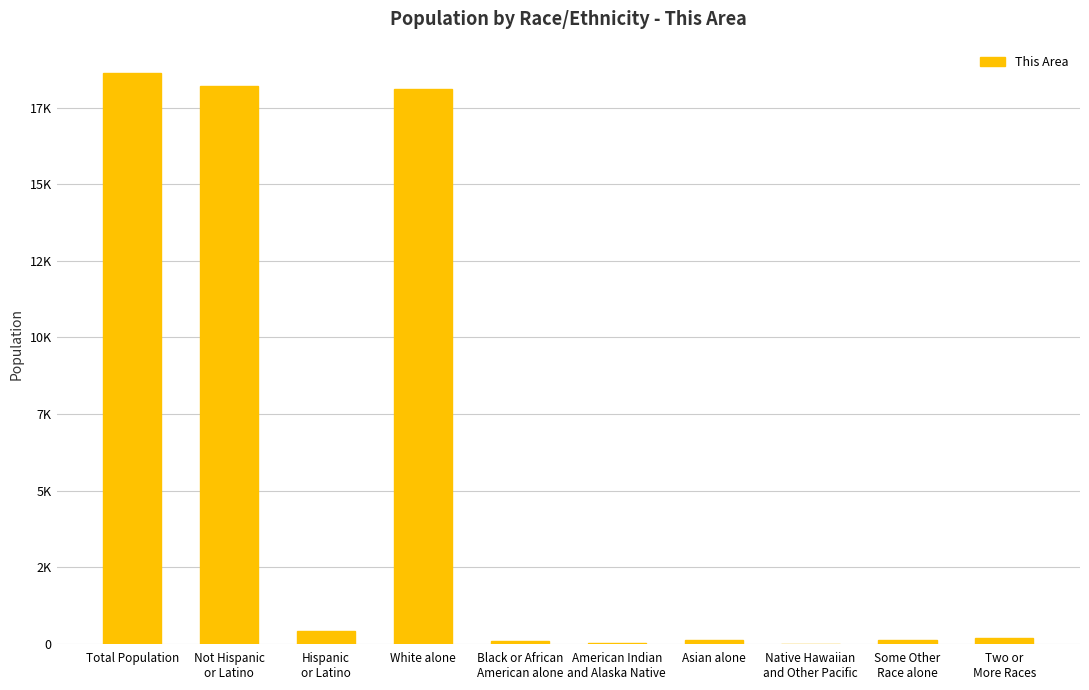

Count the number of categories in the chart.

10